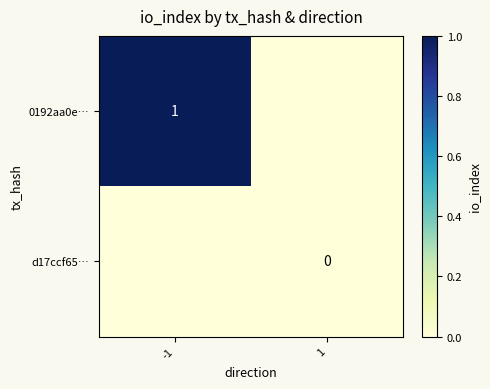

The value of 0192aa0e… at -1 is 2. True or false?

False